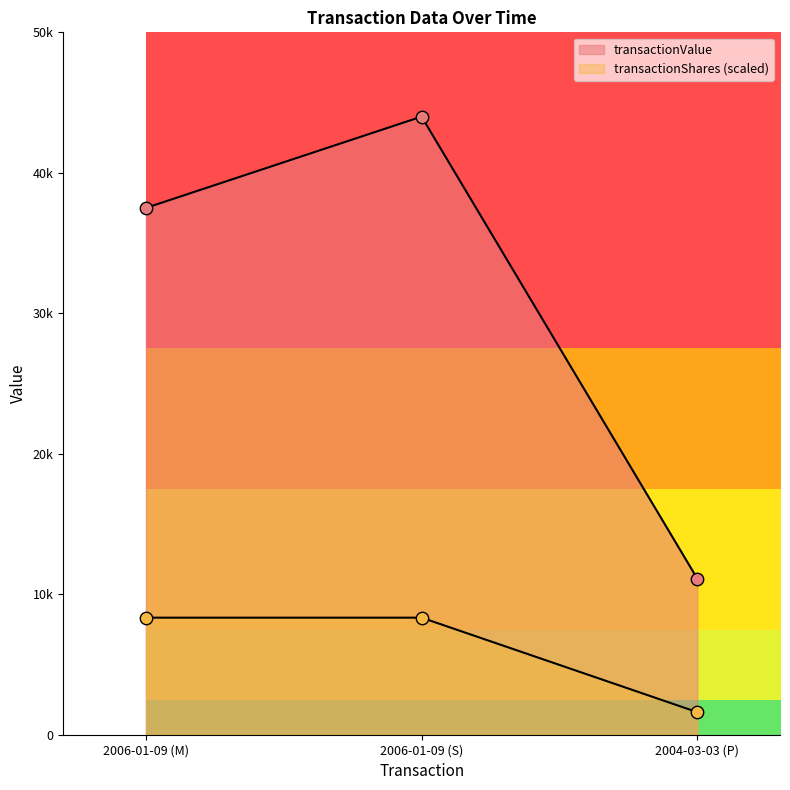

Is the value of transactionShares at 2006-01-09 (S) greater than the value of transactionValue at 2006-01-09 (S)?

No